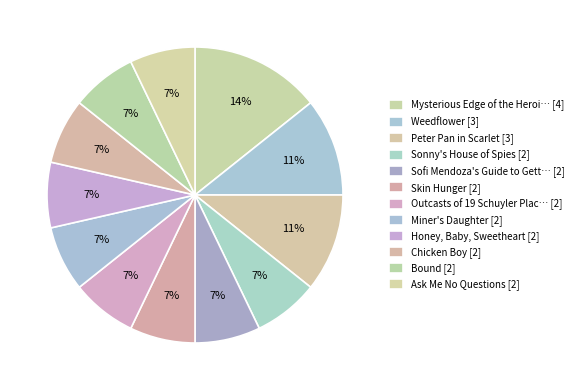

To the nearest percent, what is the average slice percentage?

8%